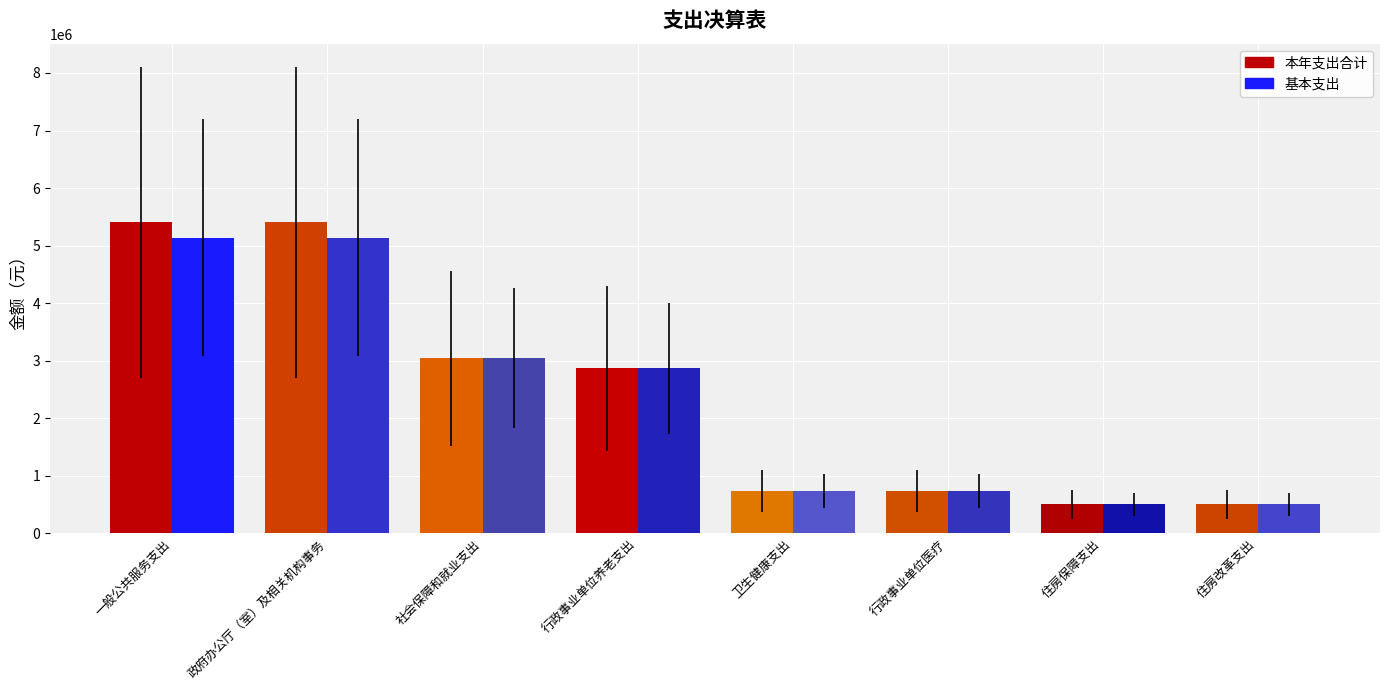

Is the value of 本年支出合计 at 一般公共服务支出 greater than the value of 基本支出 at 行政事业单位养老支出?

Yes